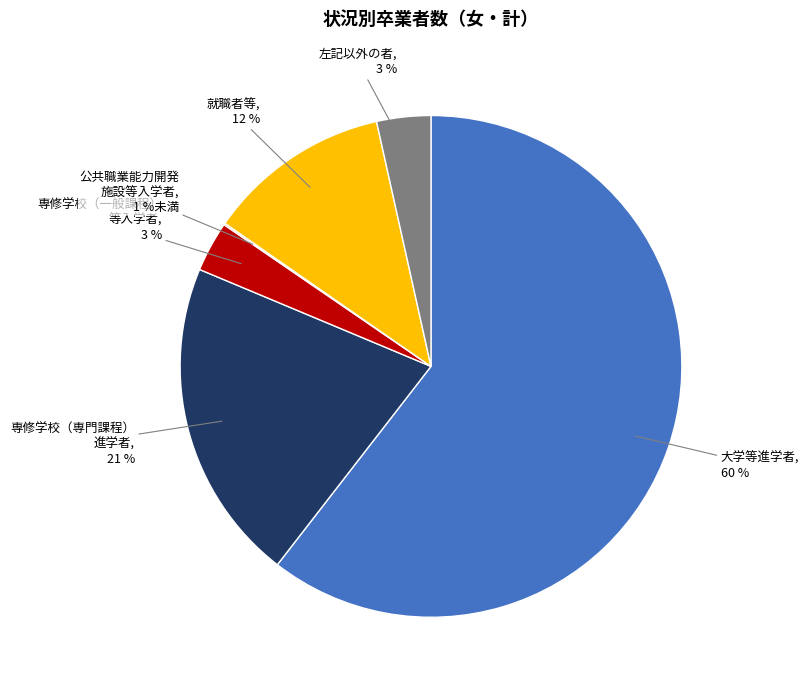

Combined, what portion of the pie is A大学等進学者 and E就職者等?

72.3%